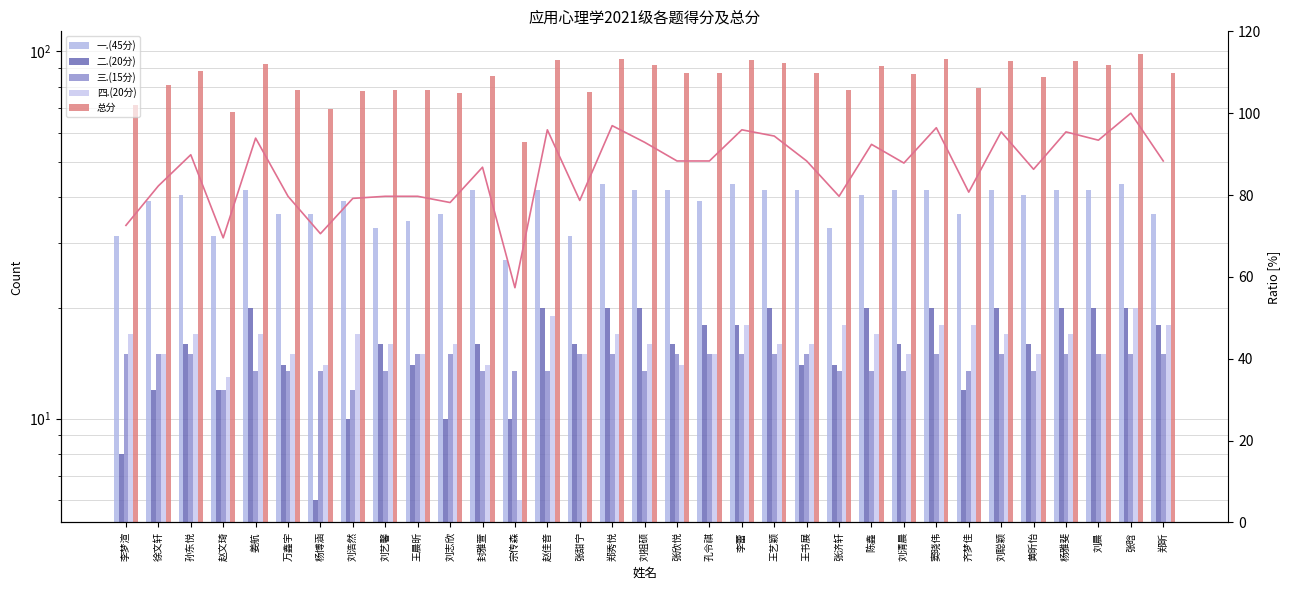

How many categories are shown in the chart?

33